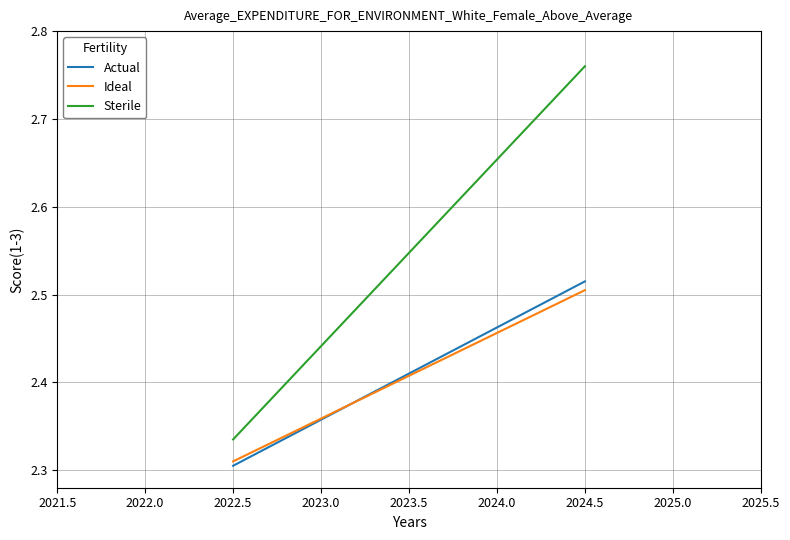

What are all the series names shown in the legend?

Actual, Ideal, Sterile